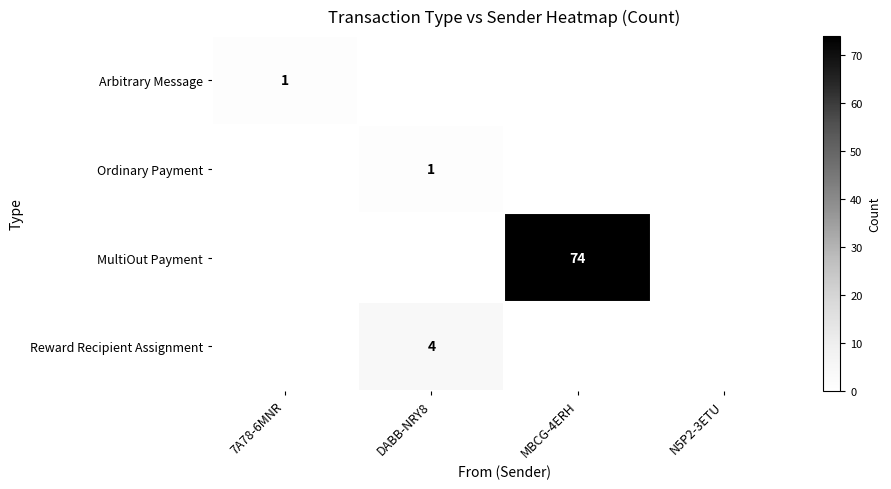

True or false: Reward Recipient Assignment has a value of 4 at DABB-NRY8.

True